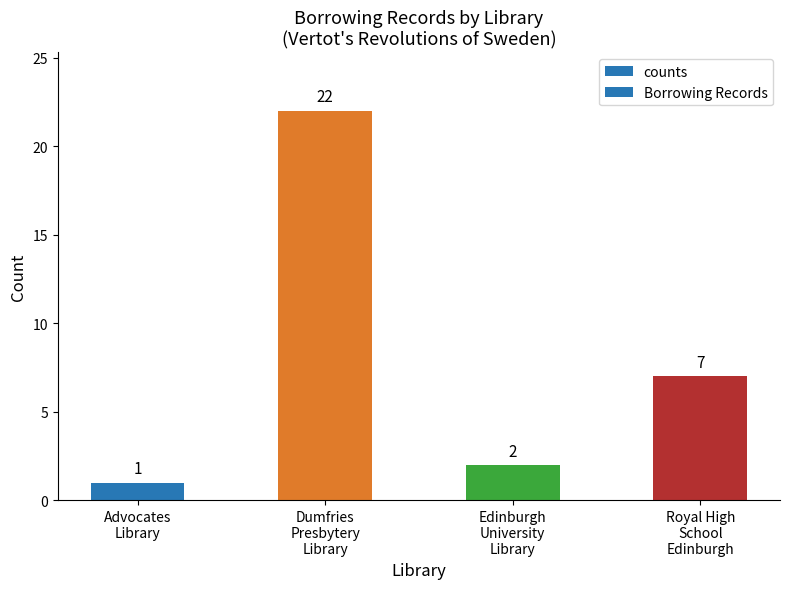

What are all the series names shown in the legend?

counts, Borrowing Records